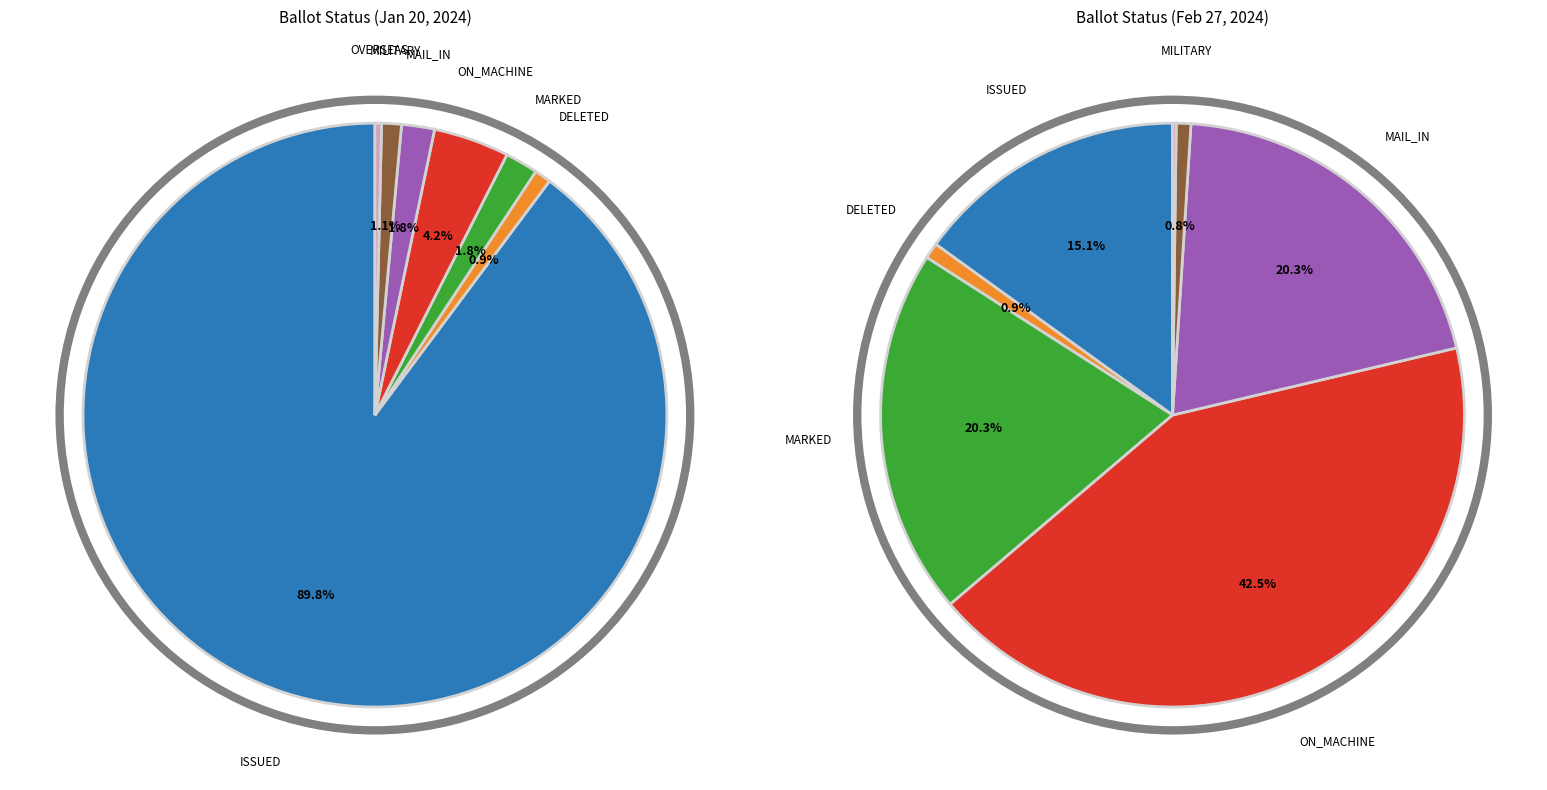

What is the change in value from ON_MACHINE to MILITARY?

-620